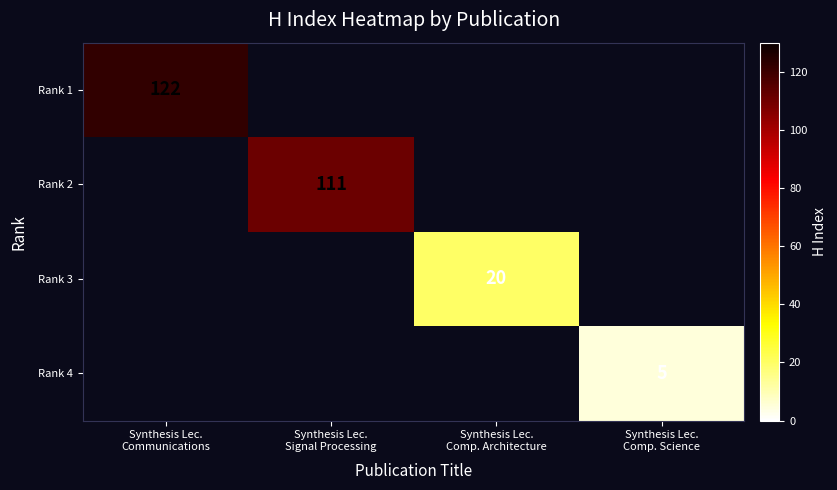

Which series has the largest range (max minus min)?

Rank 1